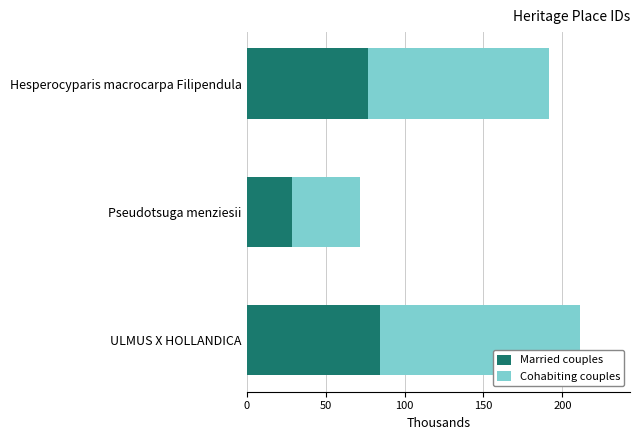

What is the difference between the Married couples values at Pseudotsuga menziesii and ULMUS X HOLLANDICA?

55.9